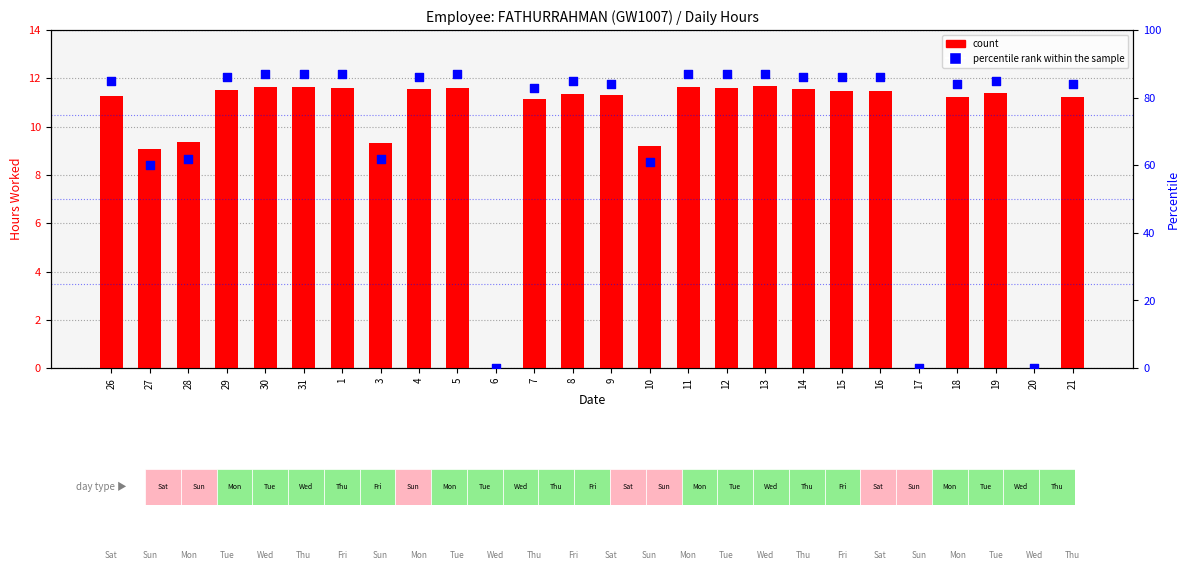

Which series reaches the maximum Y coordinate?

percentile rank within the sample